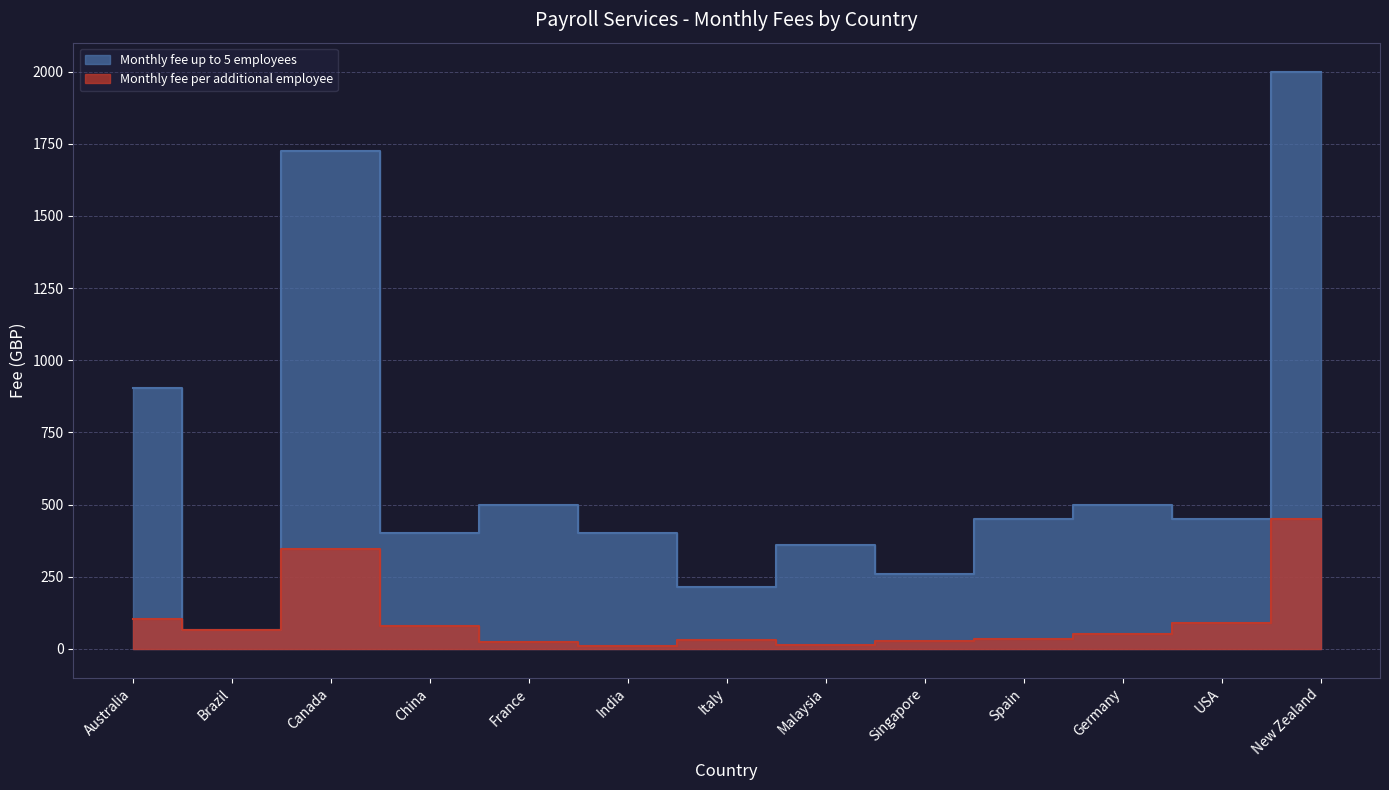

At which label is Monthly fee up to 5 employees closest to 1032?

Australia